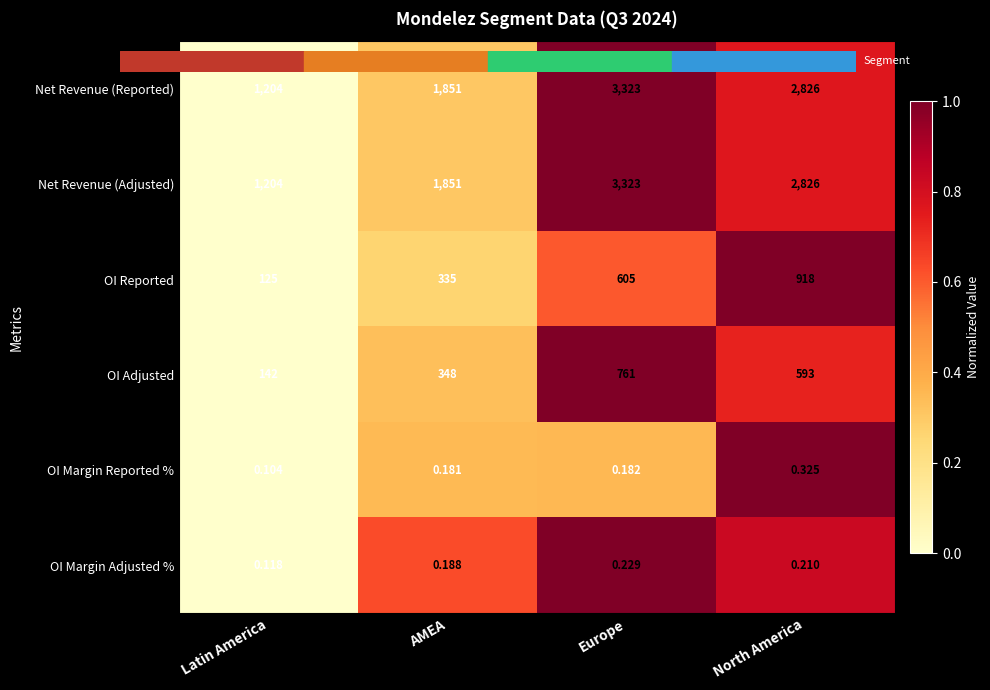

Rank the categories by OI Adjusted value from highest to lowest.

Europe, North America, AMEA, Latin America